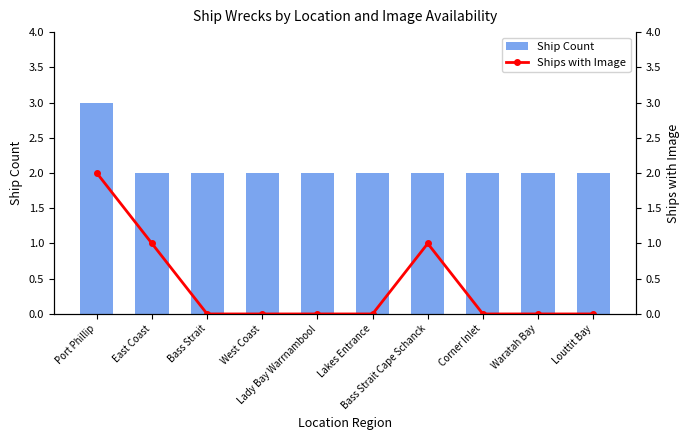

At which category is the sum across all series the highest?

Port Phillip